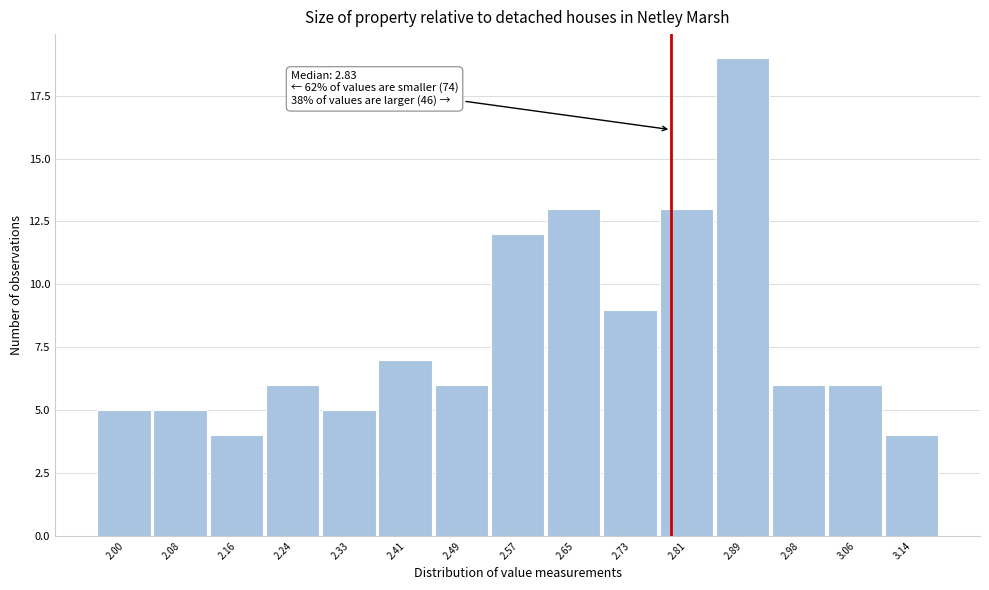

Reading left to right, transcribe all the data shown in this chart.

2.00=5	2.08=5	2.16=4	2.24=6	2.33=5	2.41=7	2.49=6	2.57=12	2.65=13	2.73=9	2.81=13	2.89=19	2.98=6	3.06=6	3.14=4